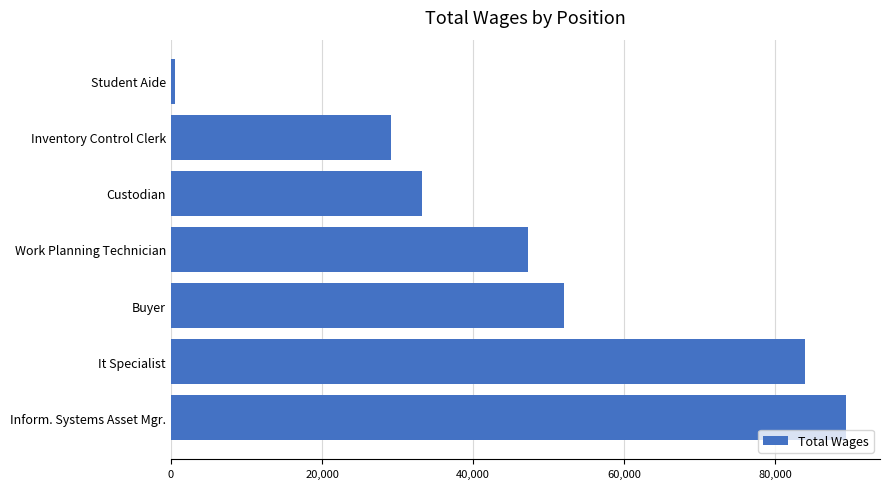

Reading bottom to top, what are all the values shown in this chart?

89363	83890	52077	47214	33264	29112	504